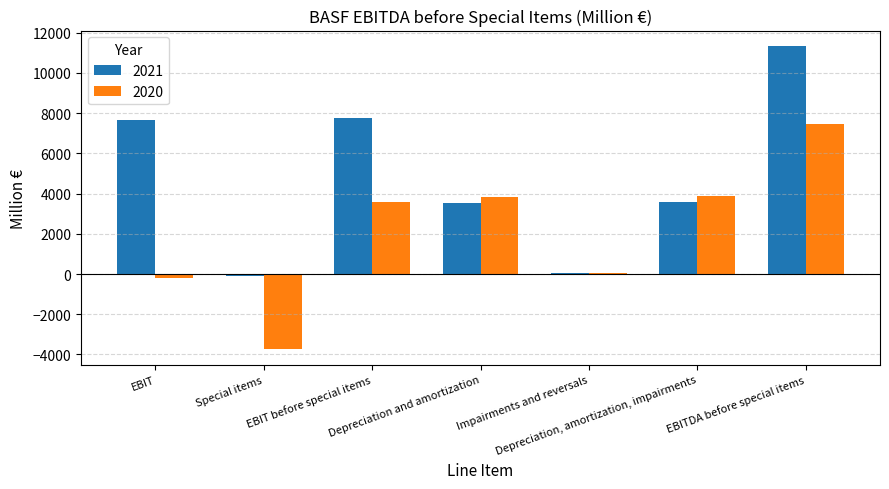

How many categories are shown in the chart?

7